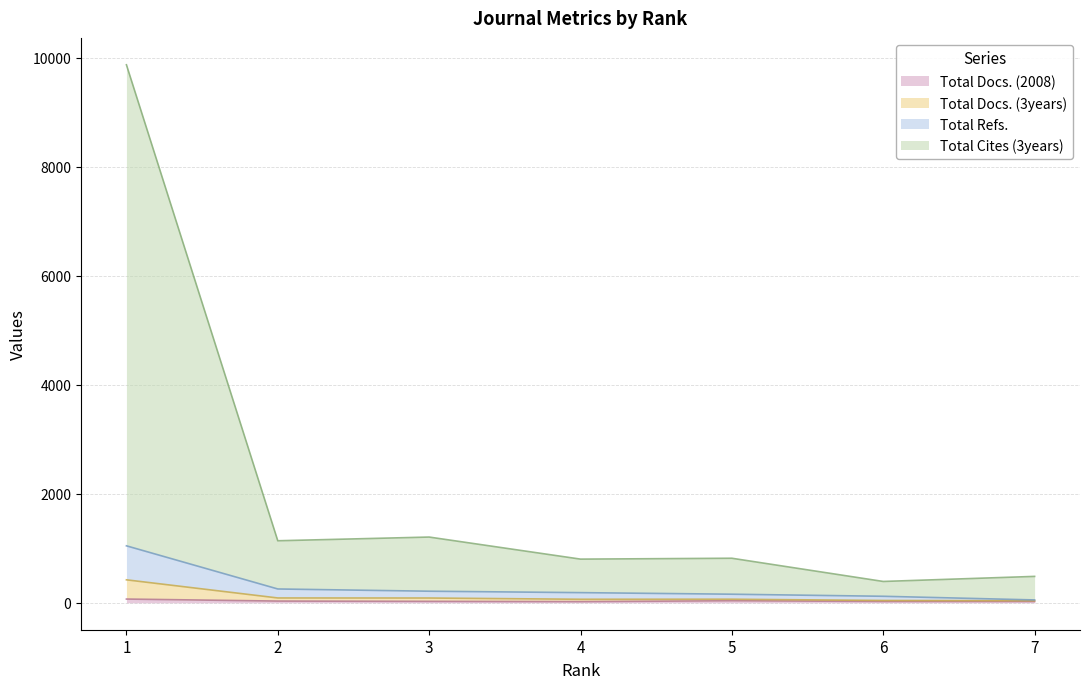

In Total Docs. (3years), how many points are lower than both neighbors (excluding endpoints)?

1